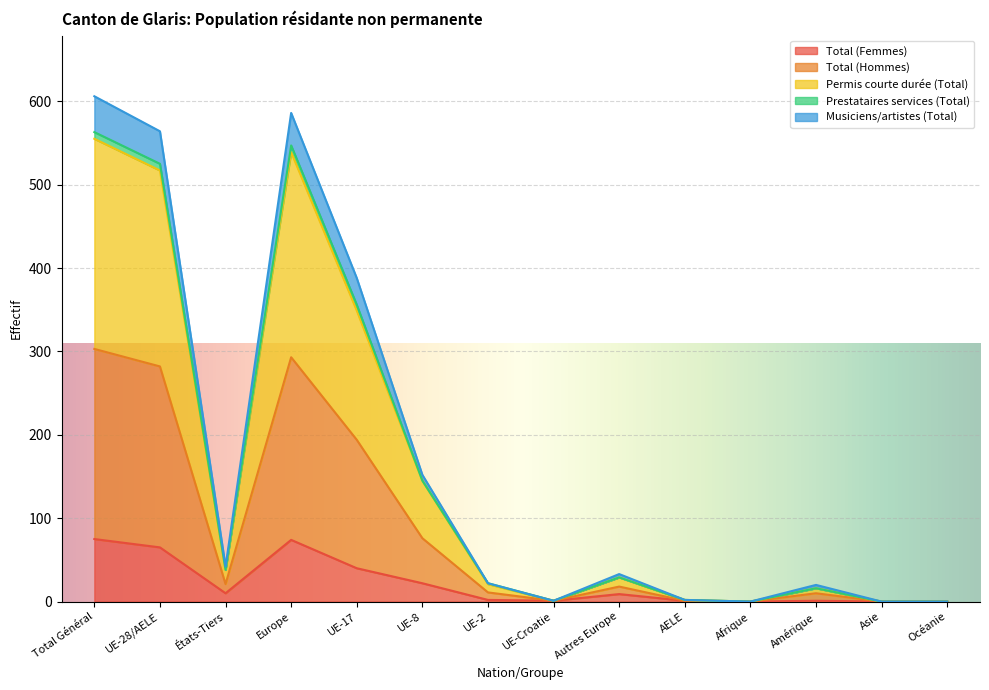

What are all the series names shown in the legend?

Total (Femmes), Total (Hommes), Permis courte durée (Total), Prestataires services (Total), Musiciens/artistes (Total)